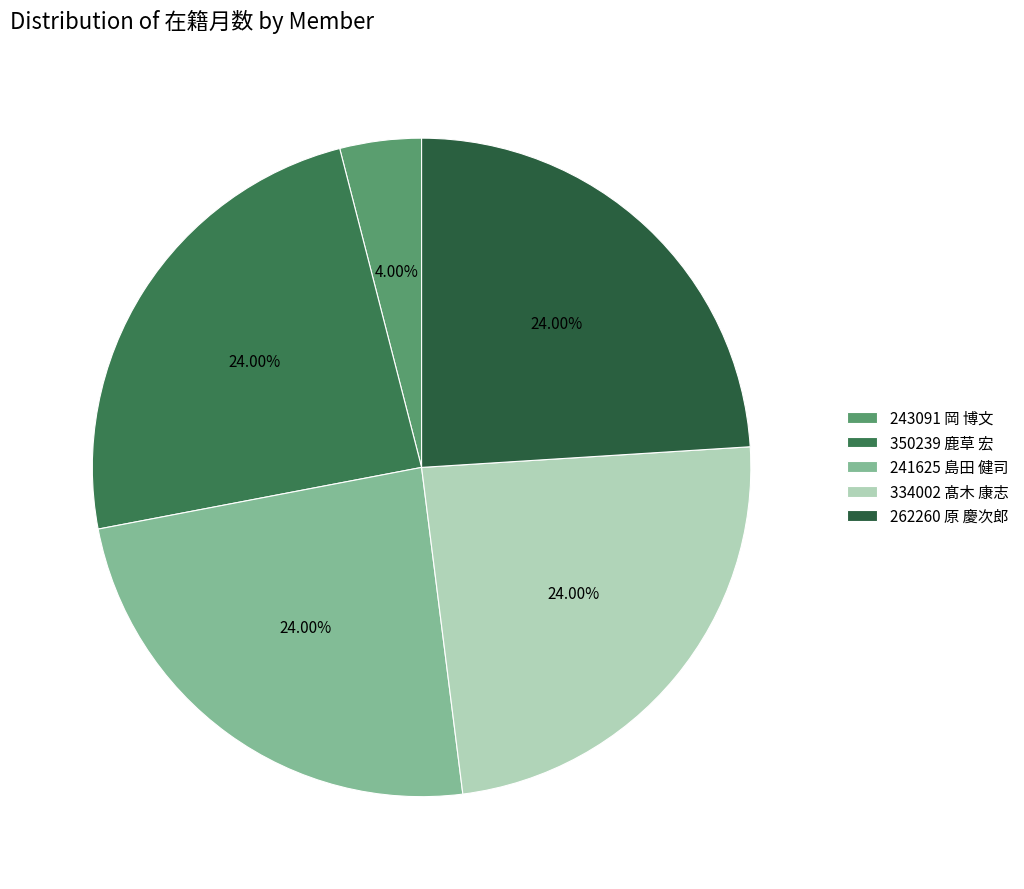

Rank the categories by value from highest to lowest.

350239 鹿草 宏, 241625 島田 健司, 334002 髙木 康志, 262260 原 慶次郎, 243091 岡 博文